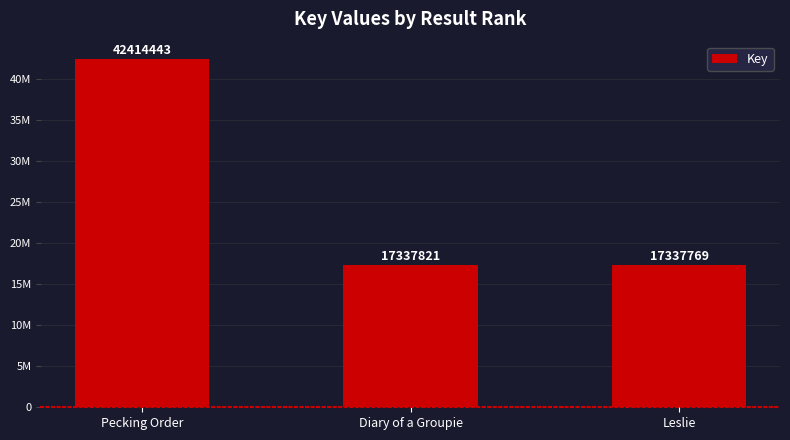

Rank the categories by value from lowest to highest.

Leslie, Diary of a Groupie, Pecking Order